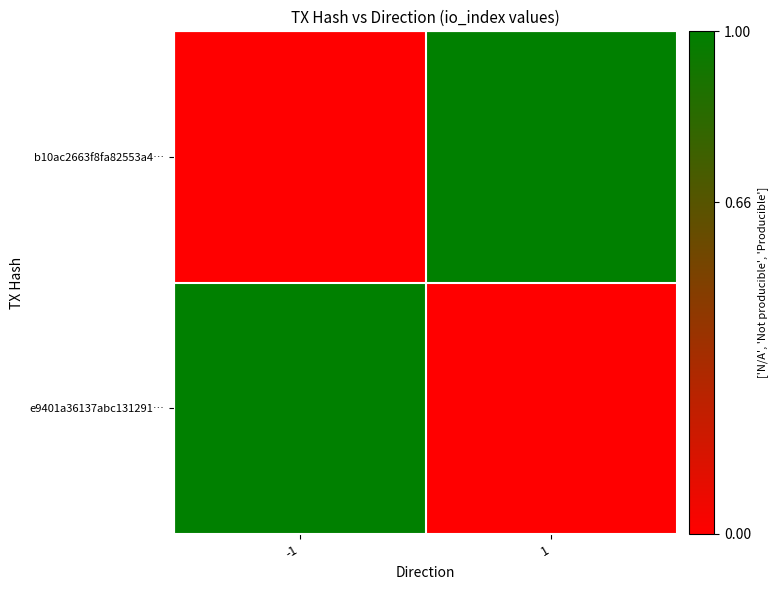

Count the e9401a36137abc131291… values in the range 0 to 1.

2